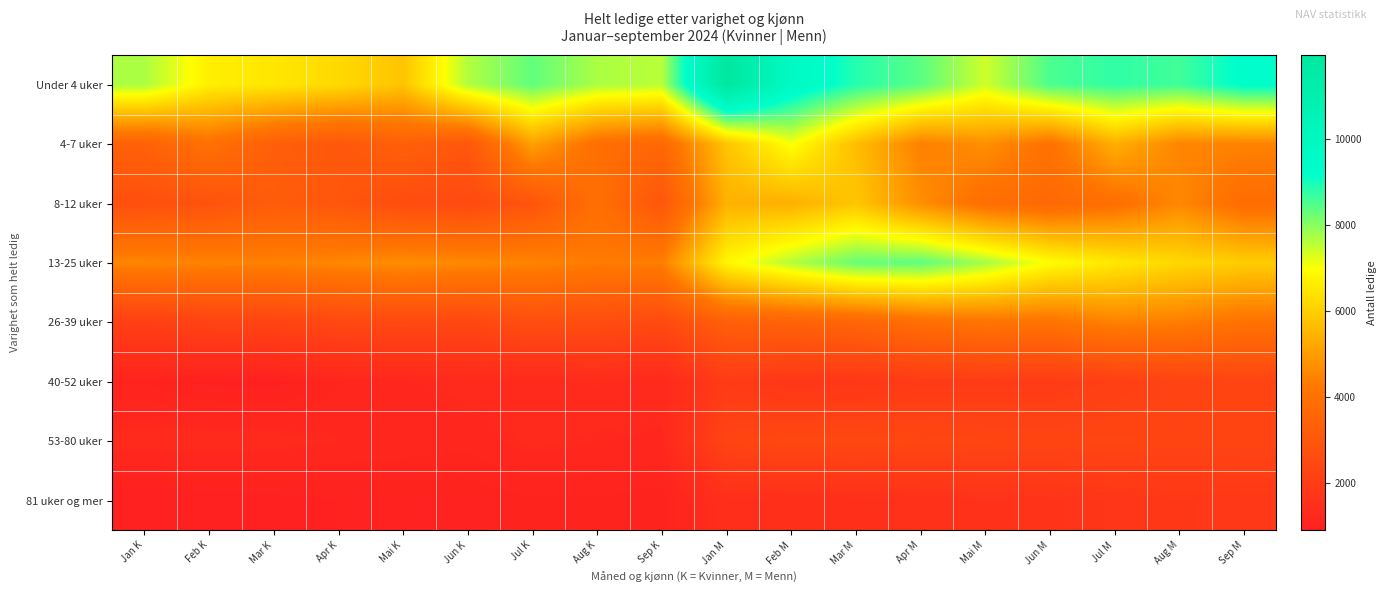

Reading left to right, list all the values displayed in this chart.

Under 4 uker: Jan K=7726	Feb K=6682	Mar K=6505	Apr K=6236	Mai K=5799	Jun K=7653	Jul K=8348	Aug K=7707	Sep K=7593	Jan M=11955	Feb M=9756	Mar M=8879	Apr M=8404	Mai M=7412	Jun M=8534	Jul M=8783	Aug M=8636	Sep M=9291
4-7 uker: Jan K=3409	Feb K=4000	Mar K=3331	Apr K=3031	Mai K=3362	Jun K=2997	Jul K=5085	Aug K=3930	Sep K=3637	Jan M=5801	Feb M=7049	Mar M=5673	Apr M=4418	Mai M=4733	Jun M=4050	Jul M=5383	Aug M=4521	Sep M=4474
8-12 uker: Jan K=2758	Feb K=2852	Mar K=3219	Apr K=2996	Mai K=2641	Jun K=2528	Jul K=2932	Aug K=3935	Sep K=3002	Jan M=5414	Feb M=5388	Mar M=5834	Apr M=4713	Mai M=3908	Jun M=3662	Jul M=3951	Aug M=4575	Sep M=3849
13-25 uker: Jan K=4530	Feb K=4475	Mar K=4439	Apr K=4557	Mai K=4690	Jun K=4592	Jul K=4497	Aug K=4324	Sep K=4377	Jan M=6822	Feb M=7642	Mar M=8302	Apr M=8385	Mai M=7758	Jun M=6959	Jul M=6542	Aug M=6202	Sep M=5990
26-39 uker: Jan K=2124	Feb K=2260	Mar K=2322	Apr K=2460	Mai K=2491	Jun K=2412	Jul K=2698	Aug K=2642	Sep K=2537	Jan M=3338	Feb M=3454	Mar M=3558	Apr M=3904	Mai M=4126	Jun M=4096	Jul M=4463	Aug M=4381	Sep M=4065
40-52 uker: Jan K=1079	Feb K=966	Mar K=946	Apr K=1149	Mai K=1209	Jun K=1303	Jul K=1275	Aug K=1358	Sep K=1288	Jan M=1966	Feb M=1780	Mar M=1814	Apr M=1942	Mai M=1954	Jun M=1971	Jul M=2108	Aug M=2275	Sep M=2321
53-80 uker: Jan K=1317	Feb K=1317	Mar K=1303	Apr K=1240	Mai K=1201	Jun K=1179	Jul K=1285	Aug K=1238	Sep K=1219	Jan M=2293	Feb M=2446	Mar M=2457	Apr M=2391	Mai M=2348	Jun M=2324	Jul M=2367	Aug M=2298	Sep M=2316
81 uker og mer: Jan K=913	Feb K=939	Mar K=963	Apr K=1000	Mai K=1030	Jun K=1030	Jul K=1071	Aug K=1077	Sep K=1043	Jan M=1488	Feb M=1500	Mar M=1526	Apr M=1580	Mai M=1638	Jun M=1663	Jul M=1770	Aug M=1834	Sep M=1858